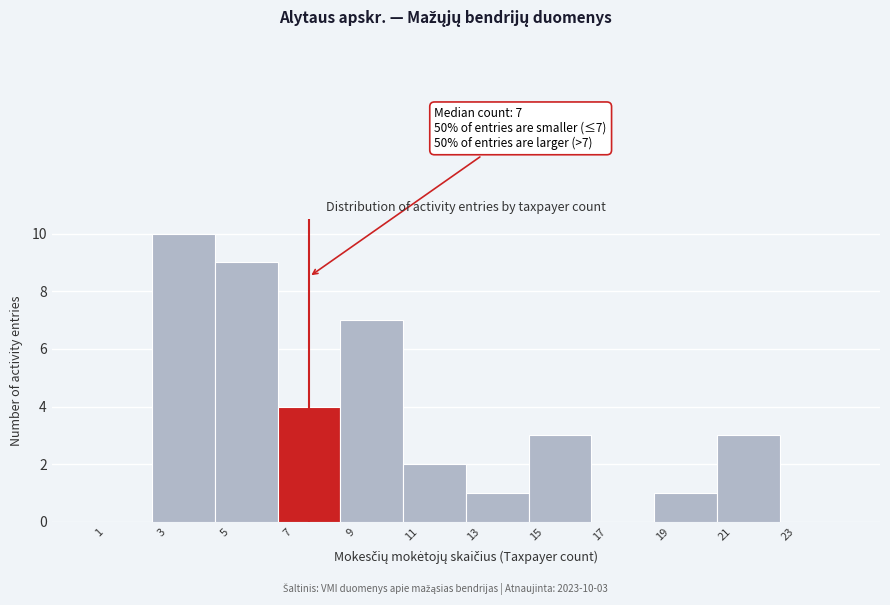

Reading right to left, extract all data points from this chart.

23=0	21=3	19=1	17=0	15=3	13=1	11=2	9=7	7=4	5=9	3=10	1=0